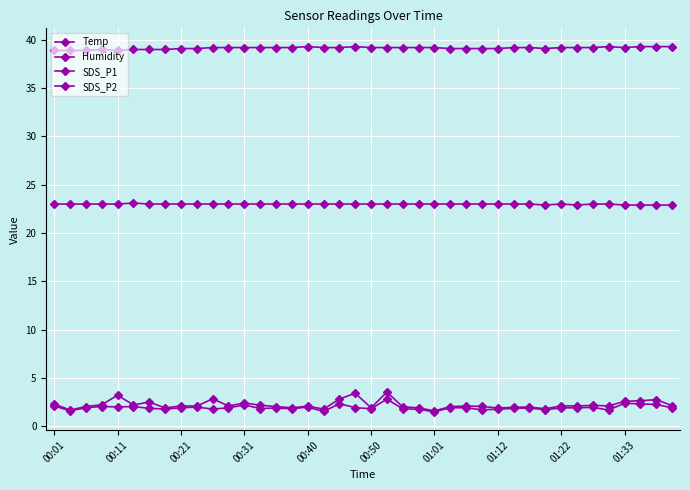

Does the chart have visible grid lines?

Yes